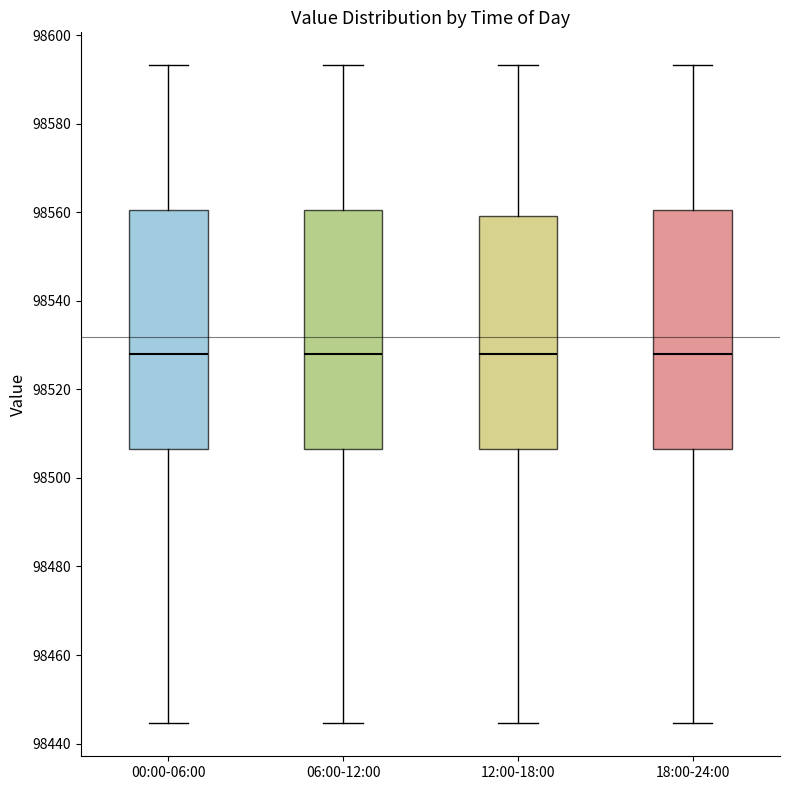

Reading left to right, read every box against the y-axis: the position of its median line, the range the box covers, and the ends of its whiskers. The values are not printed on the chart, so give them approximately, as read against the axis.

00:00-06:00: median 98528, box 98506 to 98560, whiskers 98444 to 98594
06:00-12:00: median 98528, box 98506 to 98560, whiskers 98444 to 98594
12:00-18:00: median 98528, box 98506 to 98560, whiskers 98444 to 98594
18:00-24:00: median 98528, box 98506 to 98560, whiskers 98444 to 98594